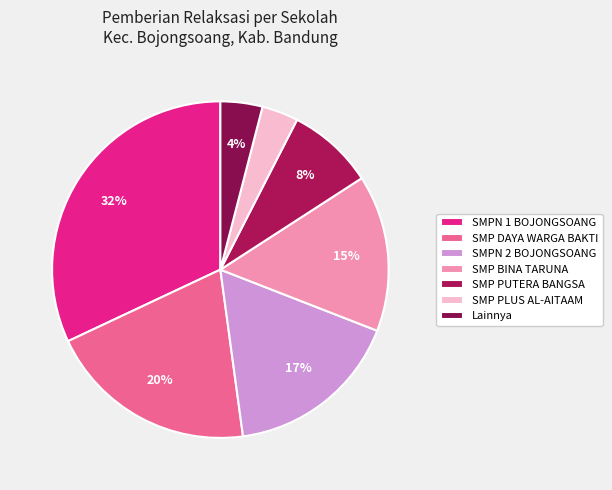

True or false: SMP DAYA WARGA BAKTI accounts for 12% of the total.

False